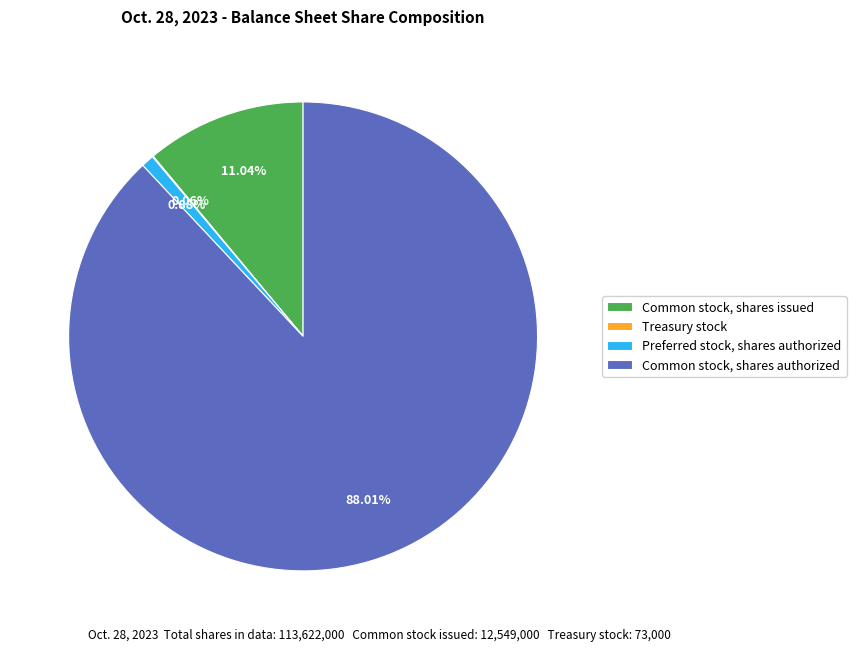

Which category has the biggest portion of the pie?

Common stock, shares authorized